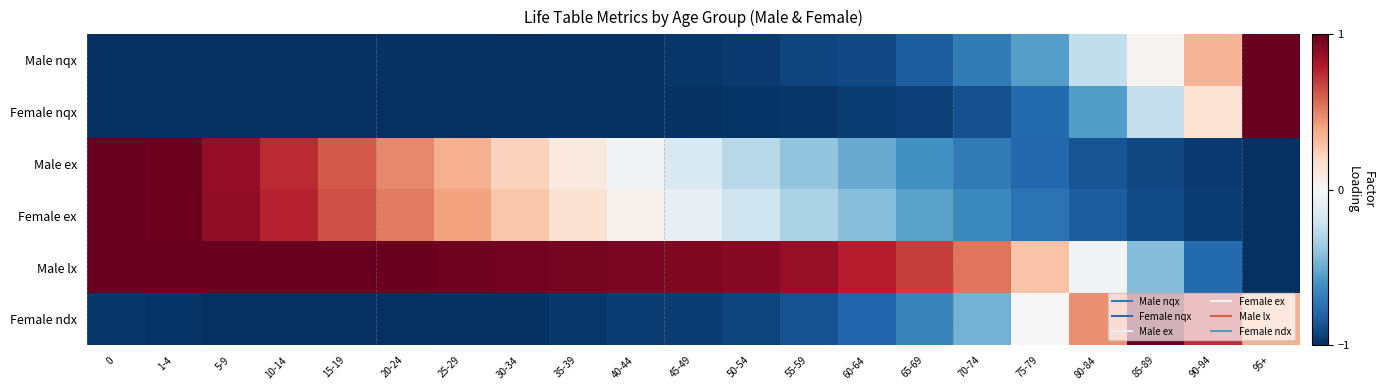

What is the difference between the highest and lowest values at 55-59?

1.8